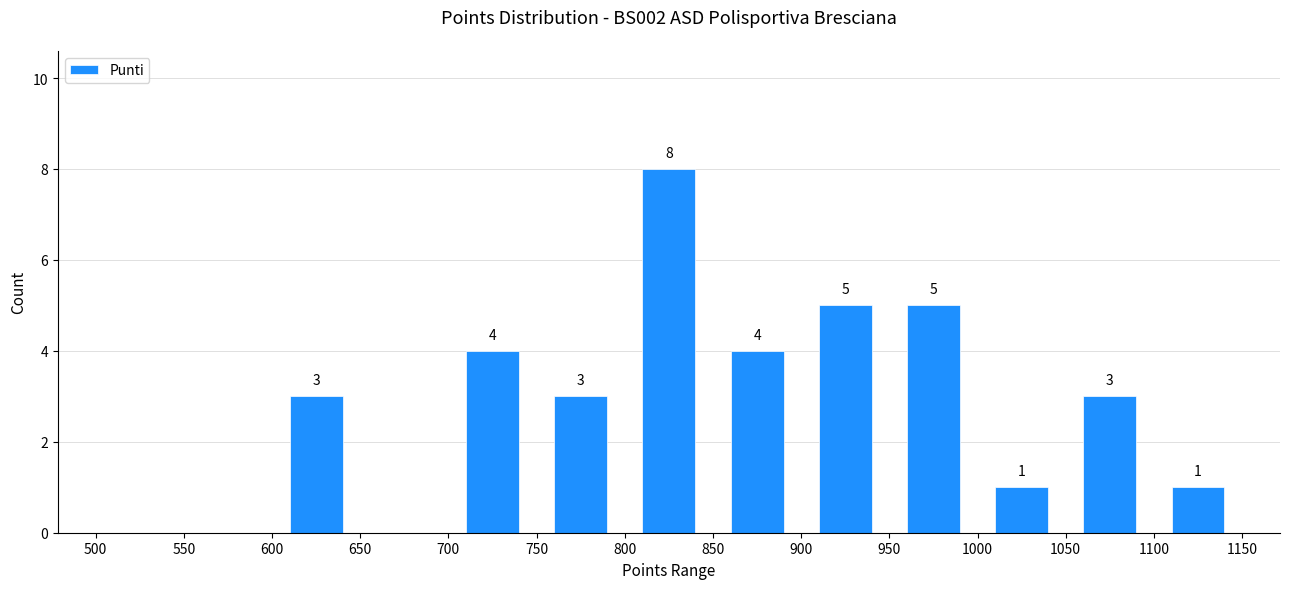

Over which range of the x-axis is the bar tallest?

800 to 850